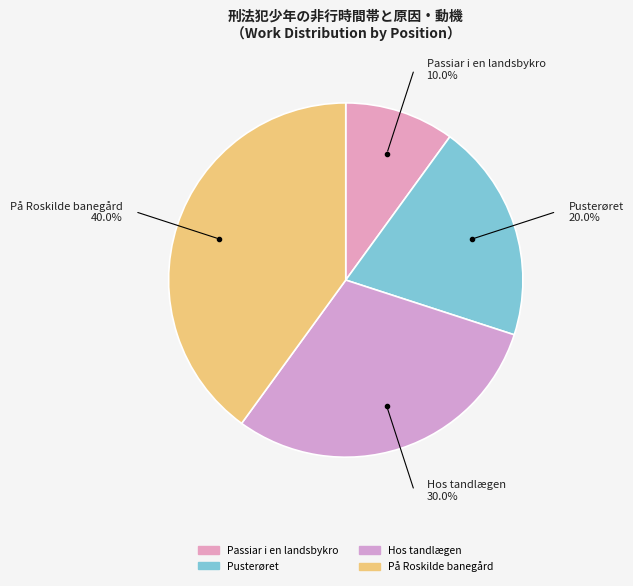

Which slice is the largest?

På Roskilde banegård